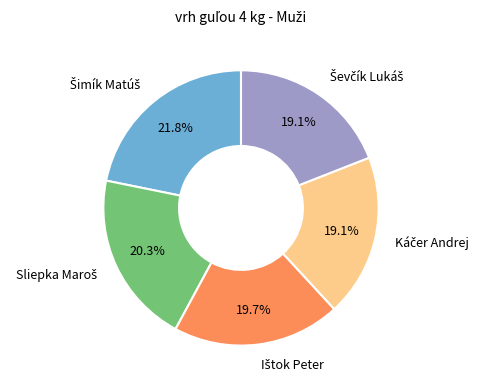

Does any single category account for the majority?

No